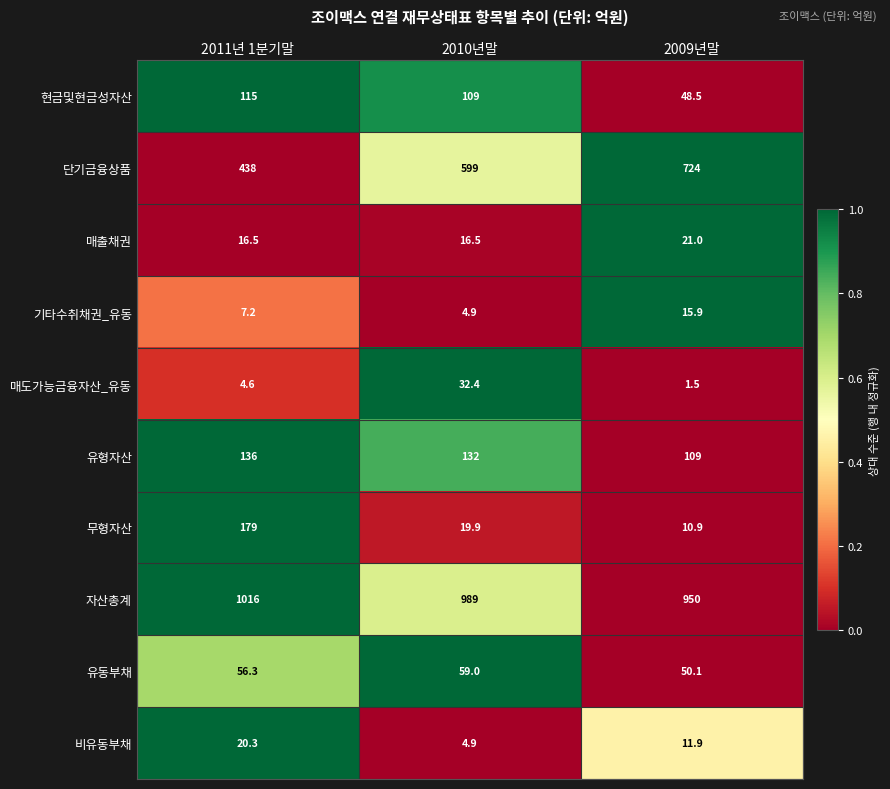

How many categories are shown in the chart?

3